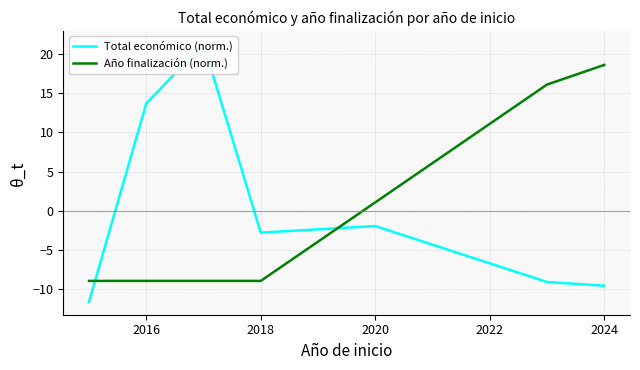

True or false: Año finalización (norm.) and Total económico (norm.) cross at least once.

True